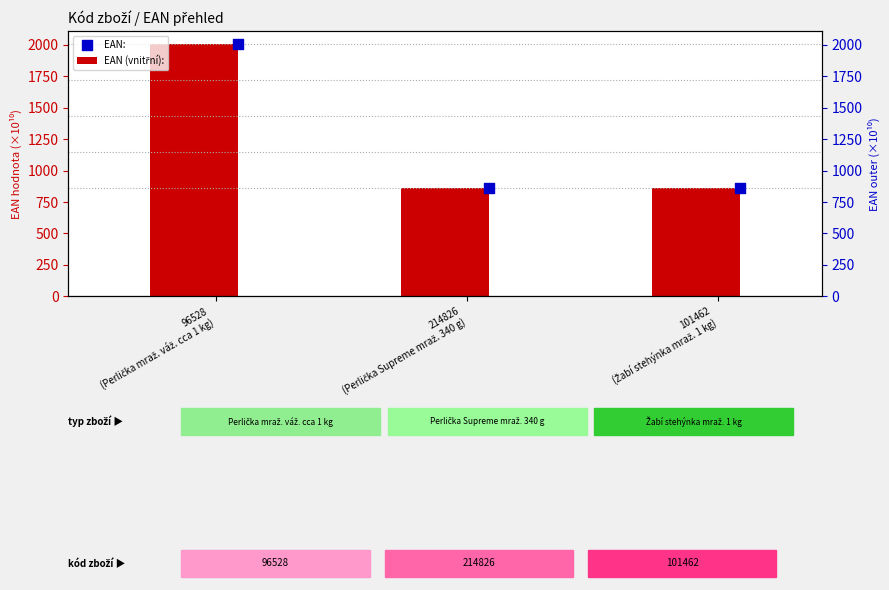

Is the value of EAN (vnitřní): at 101462
(Žabí stehýnka mraž. 1 kg) greater than the value of EAN: at 214826
(Perlička Supreme mraž. 340 g)?

No